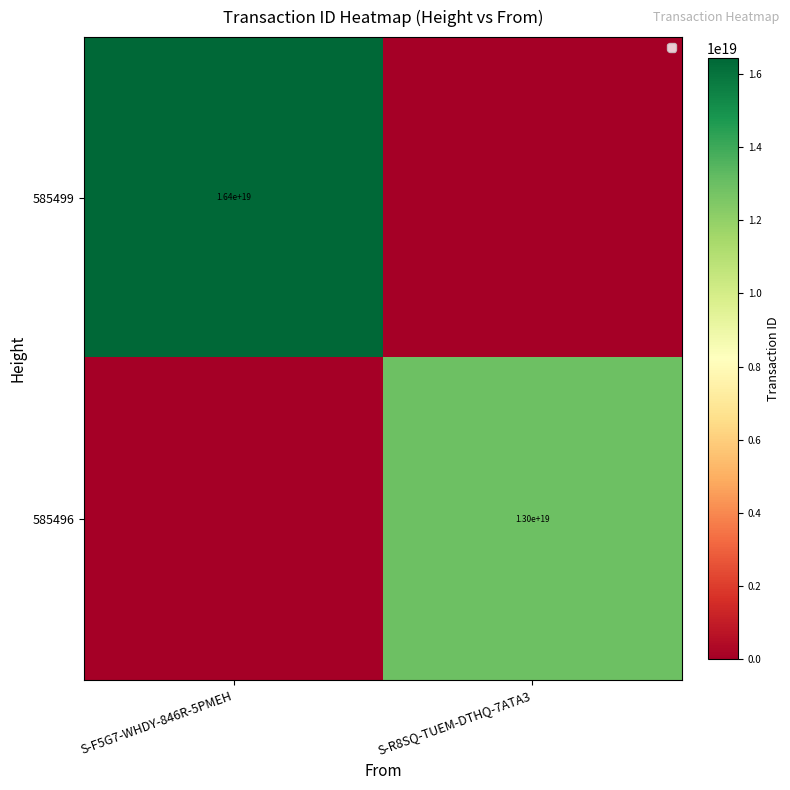

Is the value of 585499 at S-F5G7-WHDY-846R-5PMEH greater than the value of 585496 at S-R8SQ-TUEM-DTHQ-7ATA3?

Yes